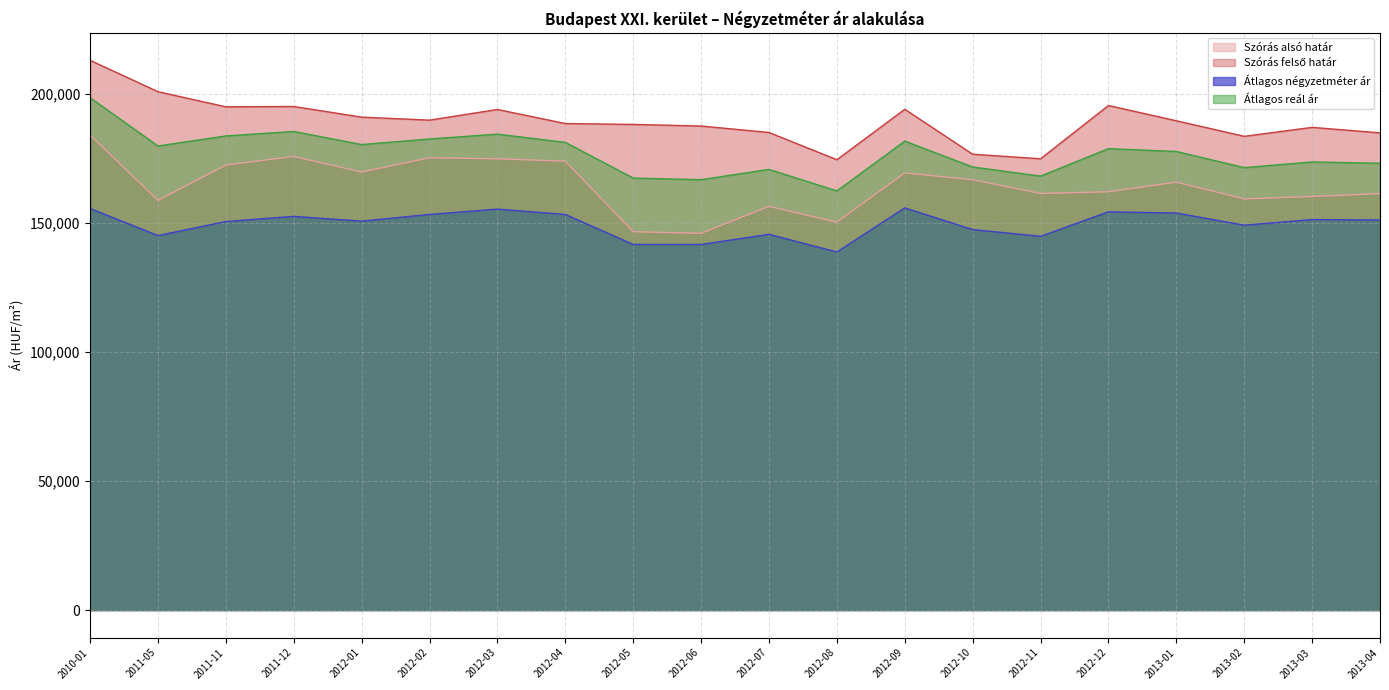

True or false: Átlagos négyzetméter ár and Szórás felső határ cross at least once.

False